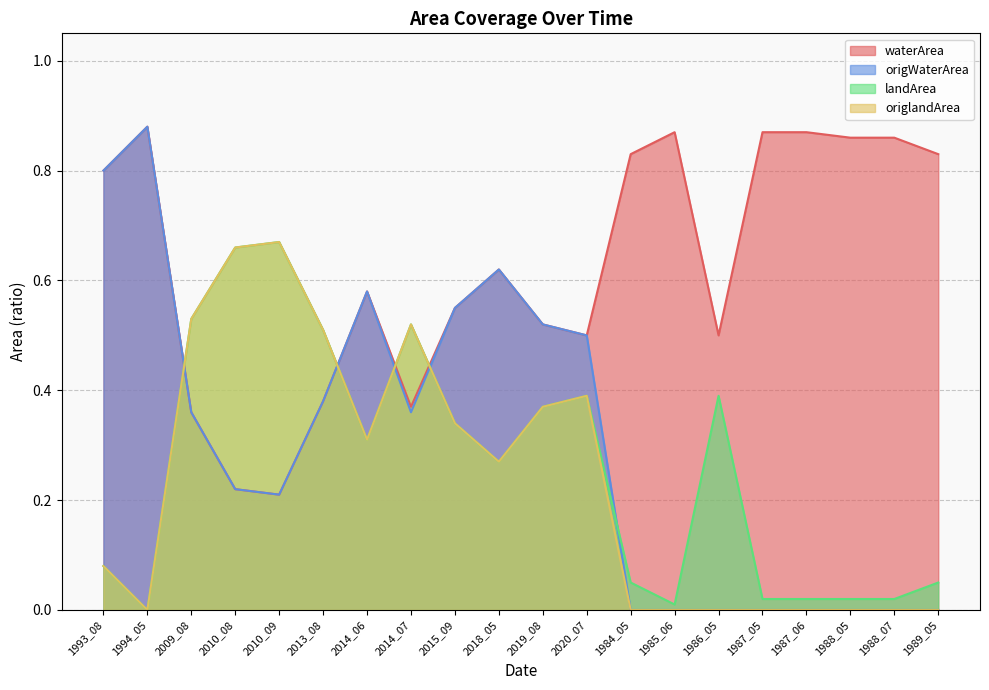

The value of landArea at 2019_08 is 0.2. True or false?

False